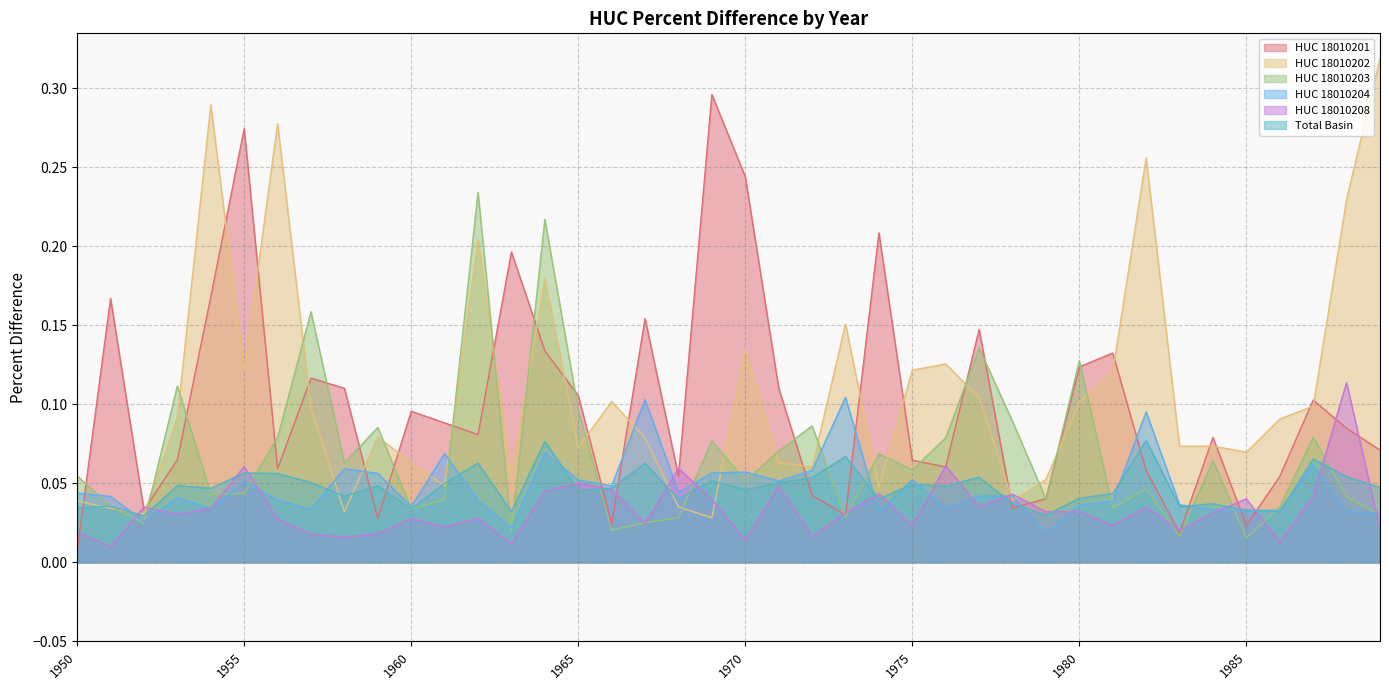

At which category is the sum across all series the highest?

1964